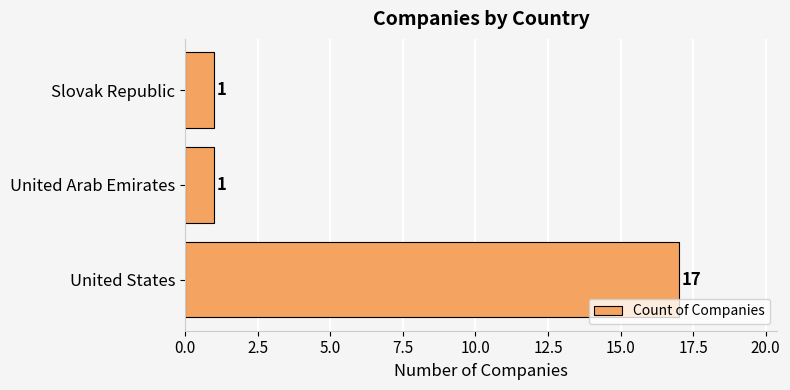

What is the ratio of the value at Slovak Republic to the value at United Arab Emirates?

1.0